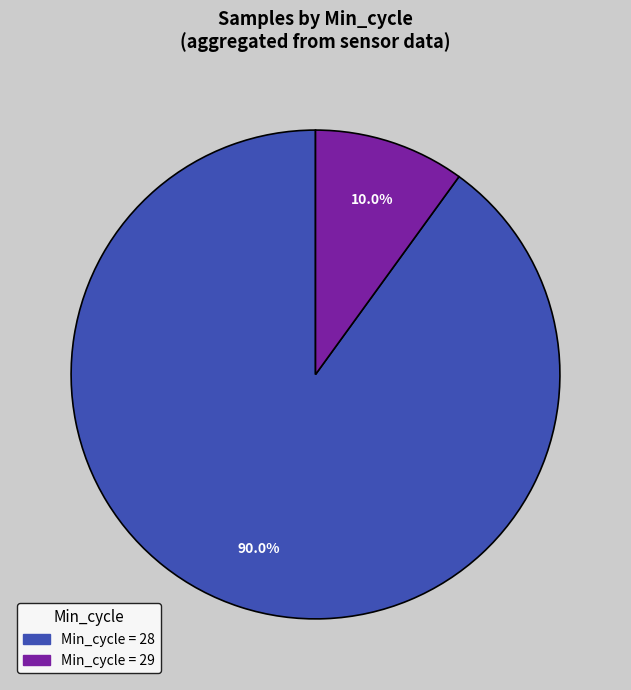

Count the number of slices in the pie.

2